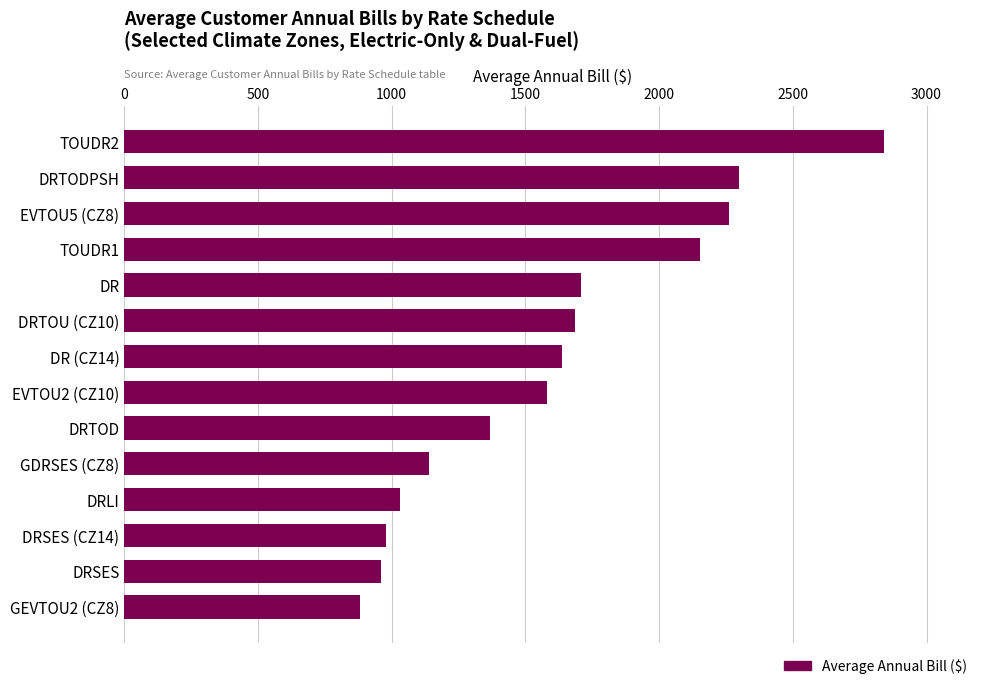

What is the difference between the maximum and minimum values?

1956.6